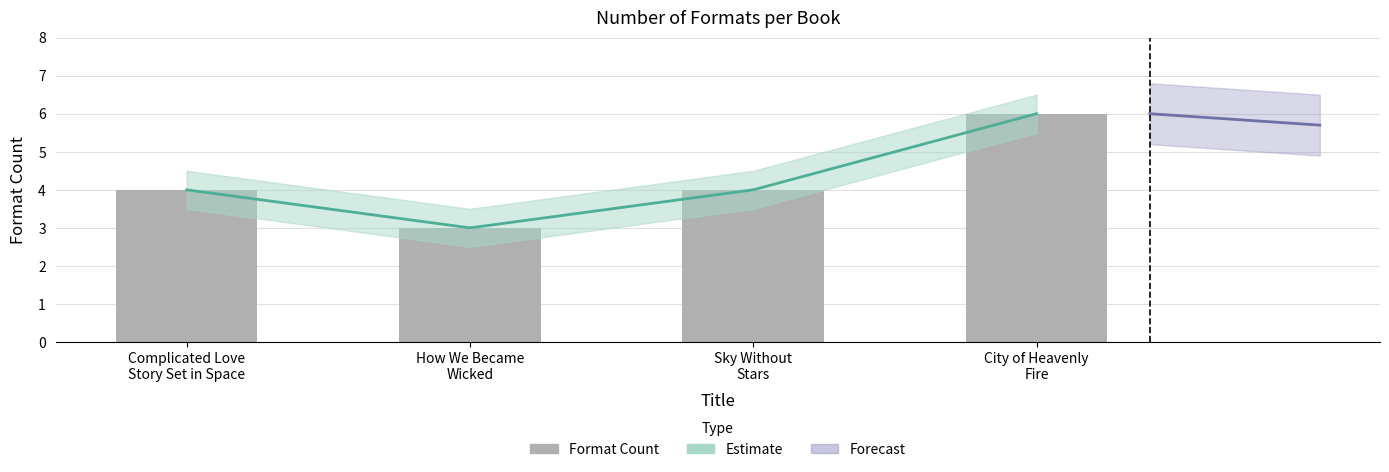

What is the minimum value shown in the chart?

3